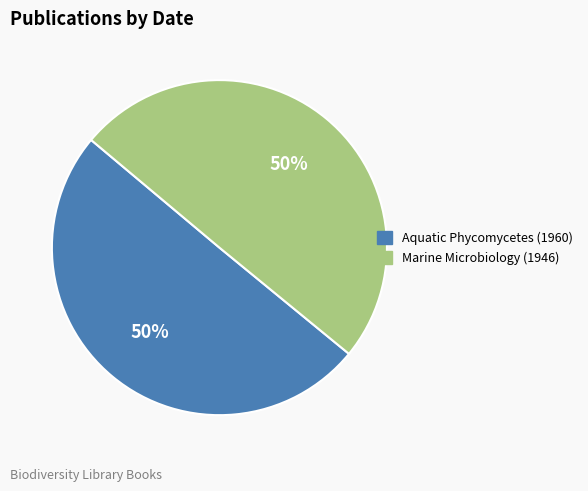

To the nearest percent, what is the combined percentage of Marine Microbiology (1946) and Aquatic Phycomycetes (1960)?

100%